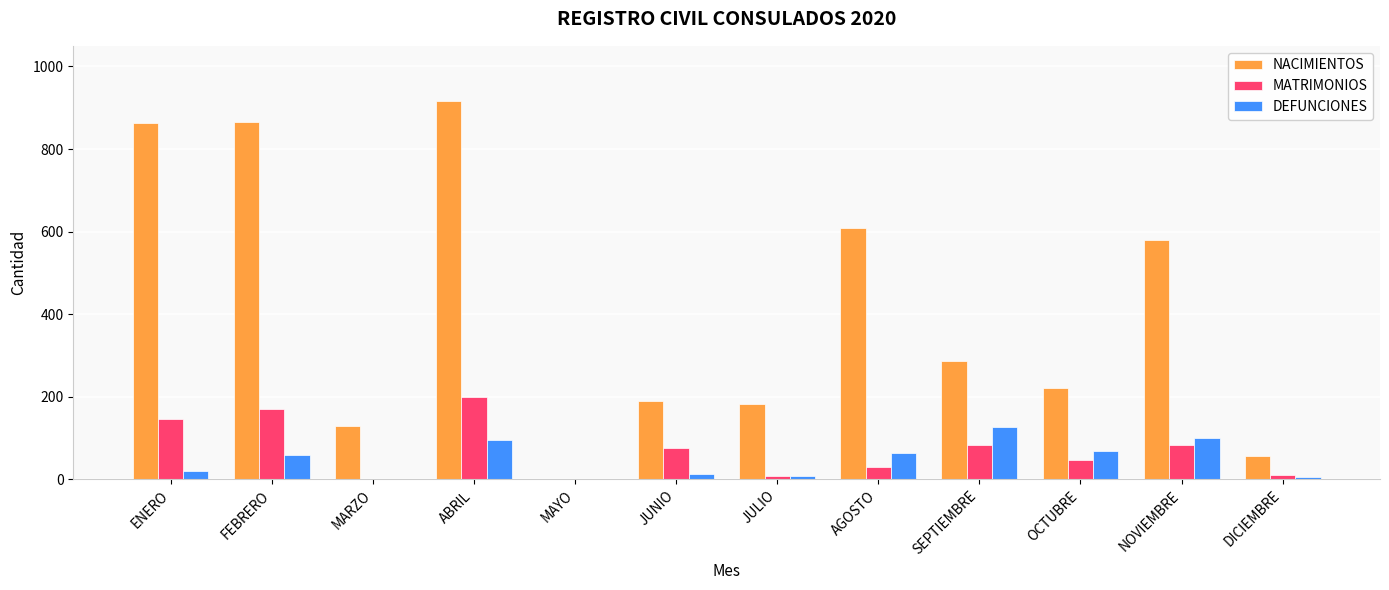

Is the value of DEFUNCIONES at OCTUBRE greater than the value of NACIMIENTOS at FEBRERO?

No